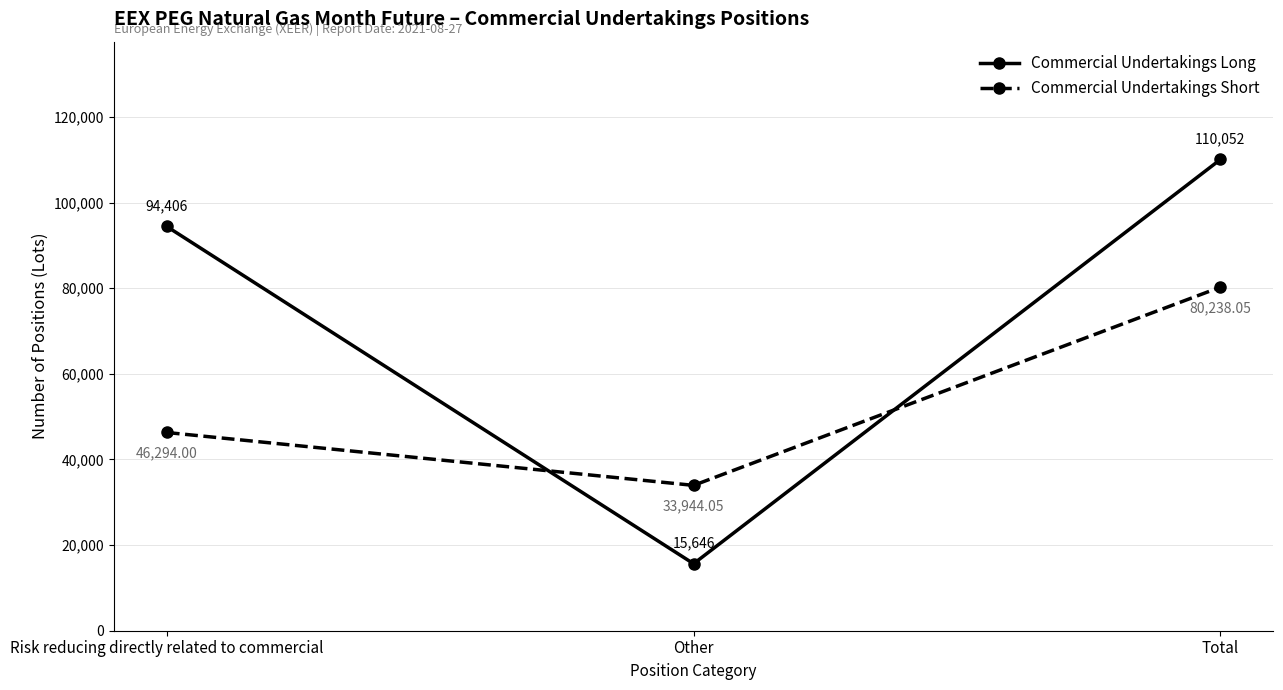

What is the lowest value of the Commercial Undertakings Short series?

33944.1